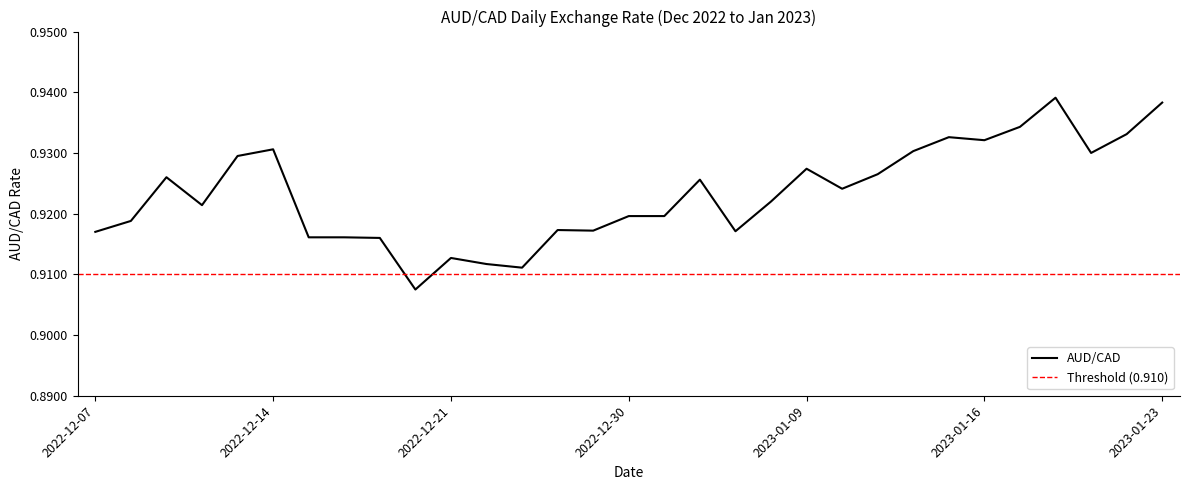

Reading left to right, extract all data points from this chart.

0.9	0.9	0.9	0.9	0.9	0.9	0.9	0.9	0.9	0.9	0.9	0.9	0.9	0.9	0.9	0.9	0.9	0.9	0.9	0.9	0.9	0.9	0.9	0.9	0.9	0.9	0.9	0.9	0.9	0.9	0.9